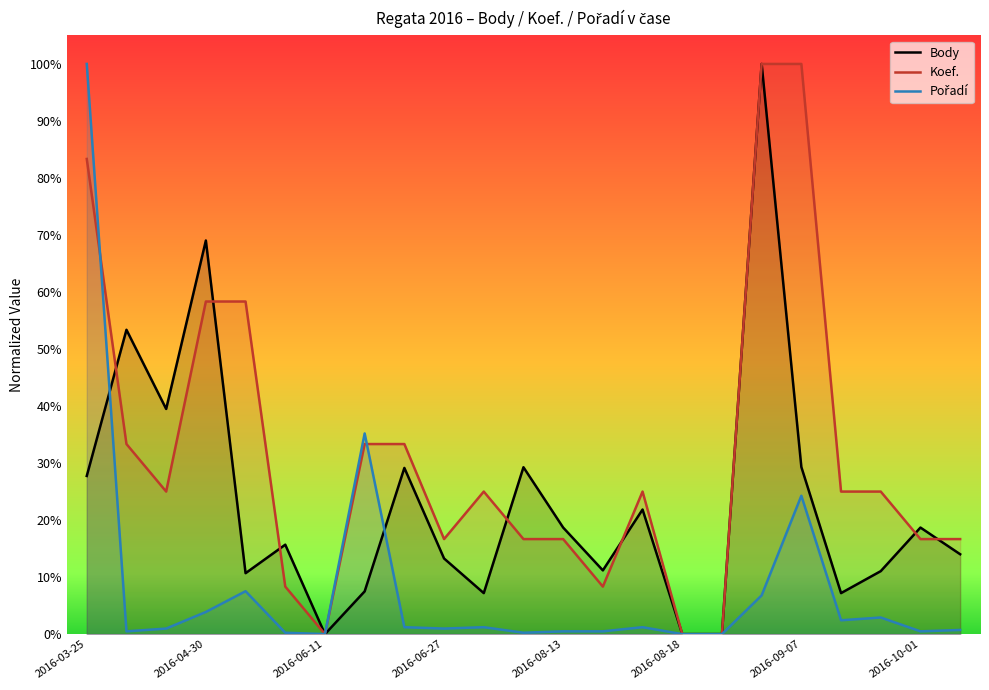

Which series has the largest total across all categories?

Koef.